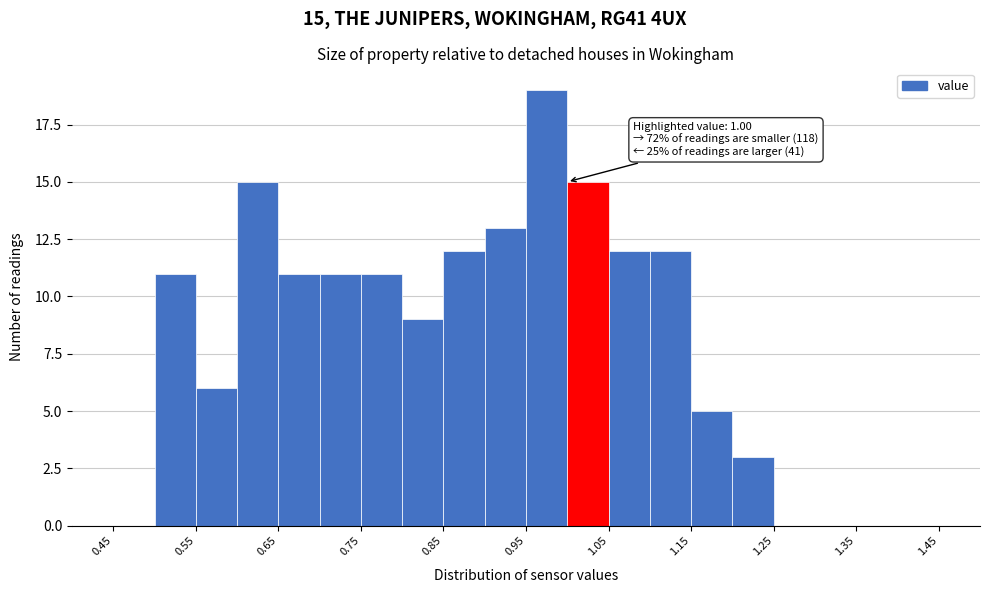

Over which range of the x-axis is the bar tallest?

0.95 to 1.00